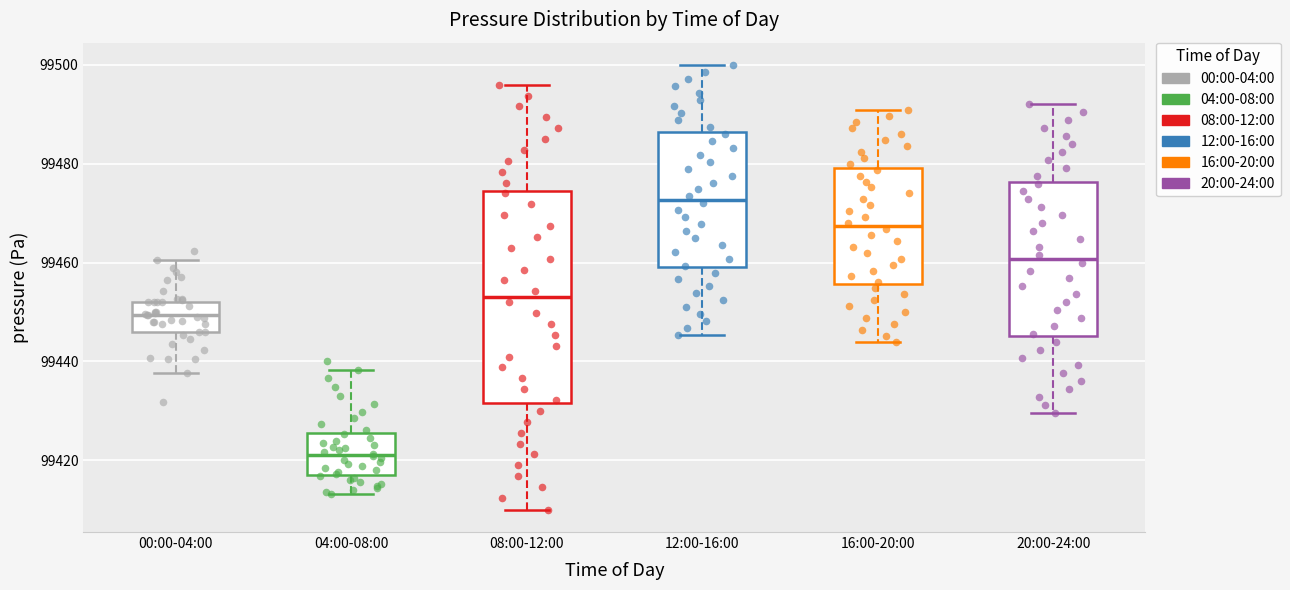

Which box has the highest median line?

12:00-16:00